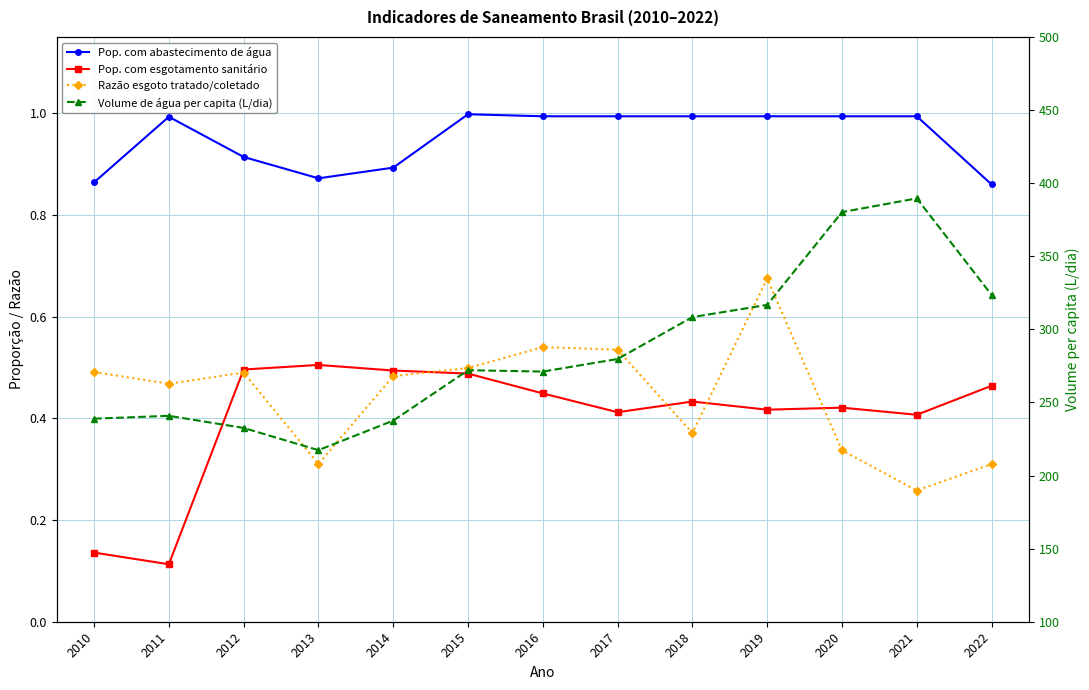

Which series changed the most between 2020 and 2022?

Volume de água per capita (L/dia)